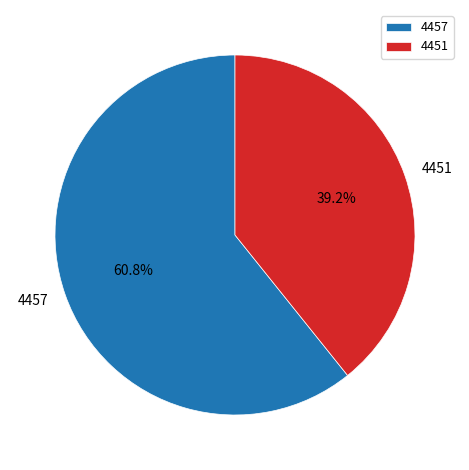

How many segments does this pie chart have?

2